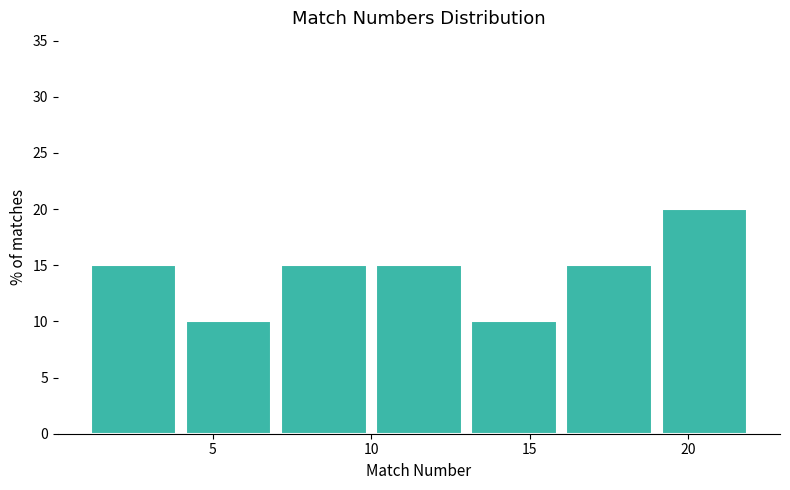

How tall is the bar that spans 4 to 7 on the x-axis? The values are not printed on the chart, so give them approximately, as read against the axis.

10